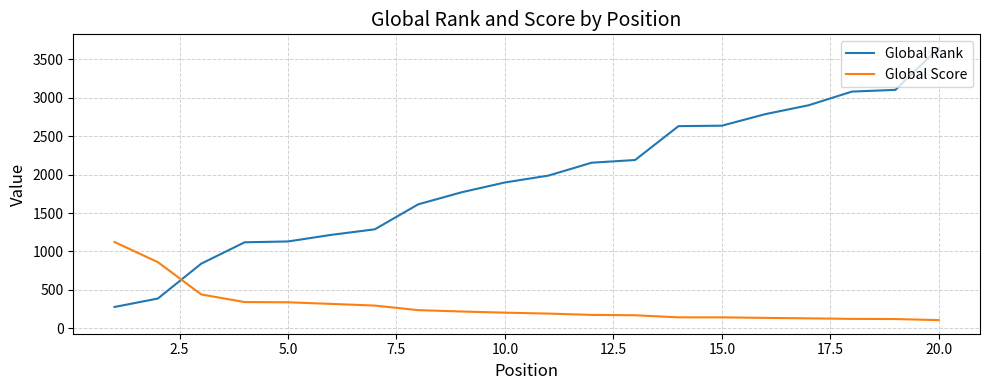

How many times do Global Score and Global Rank cross each other?

1